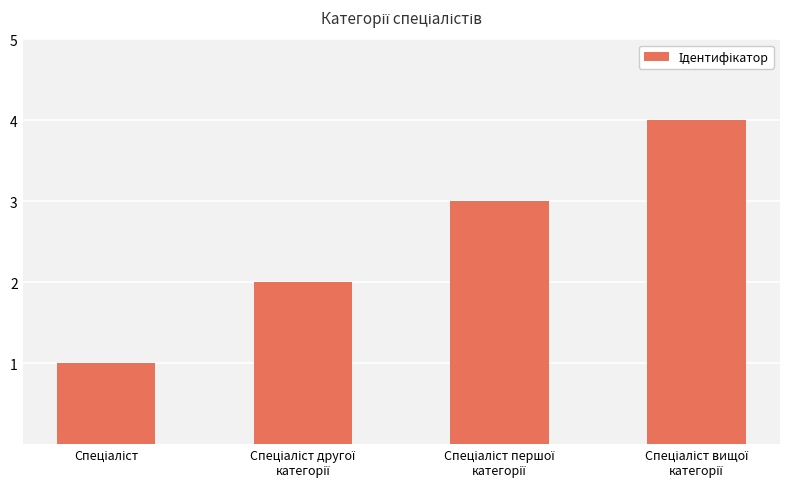

How many bars are there in total?

4